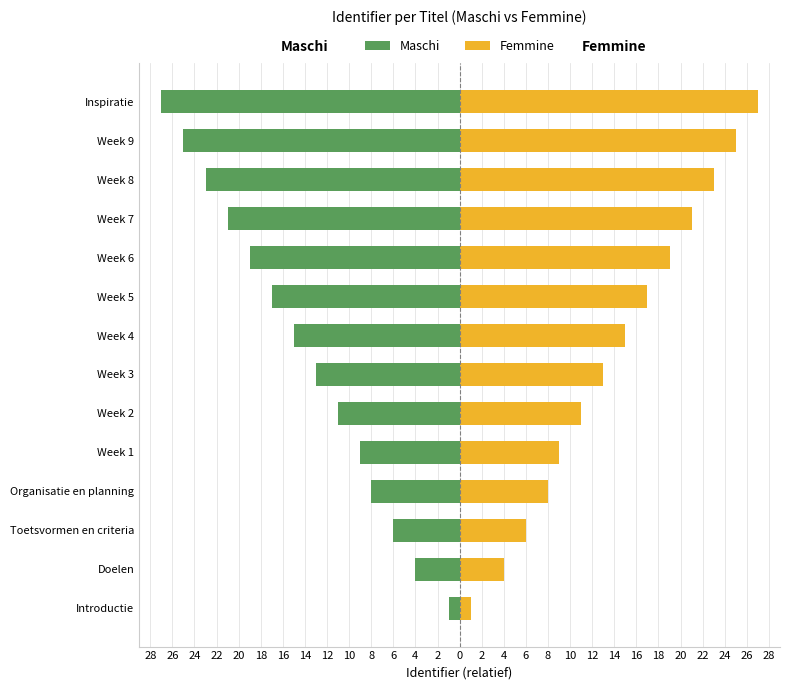

At Week 2, list the series in order from smallest to largest.

Maschi, Femmine